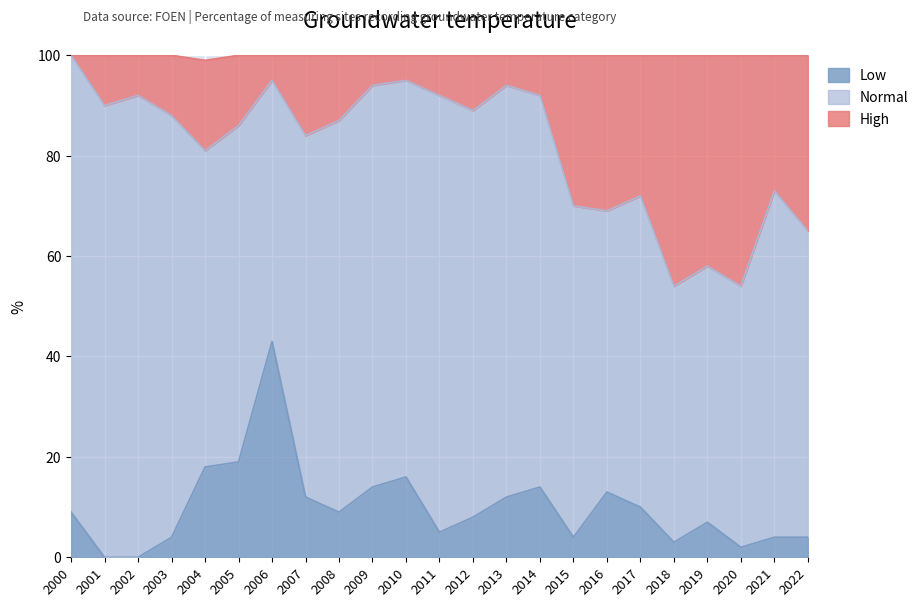

Which label corresponds to the largest value in the chart?

2000